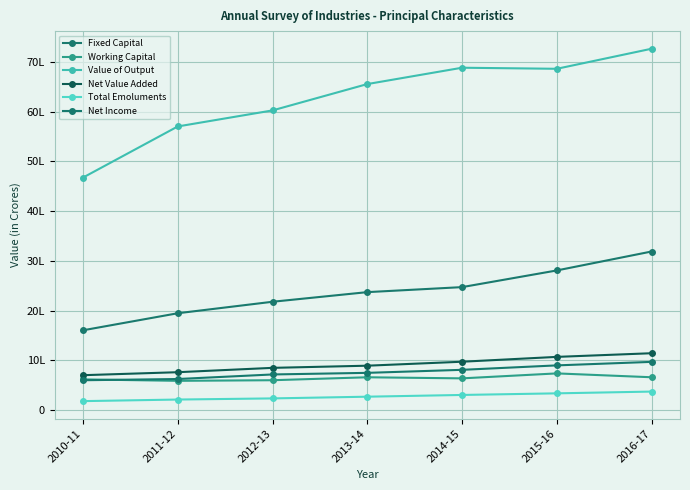

What is the average value of the Total Emoluments series?

275885